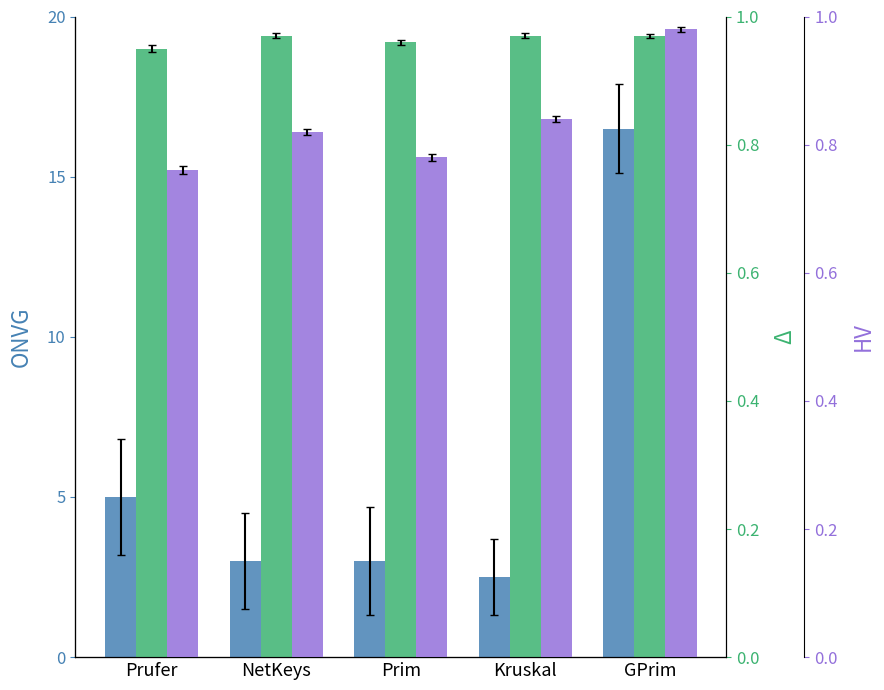

What are all the series names shown in the legend?

ONVG, Δ, HV